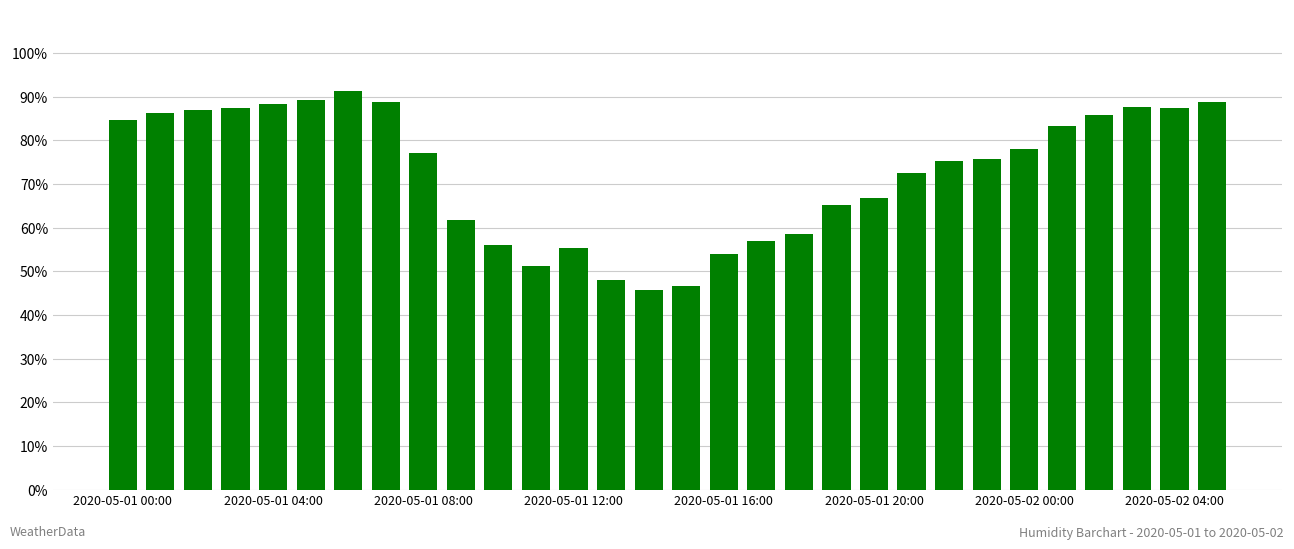

What is the value of the 27th bar from the left?

85.9